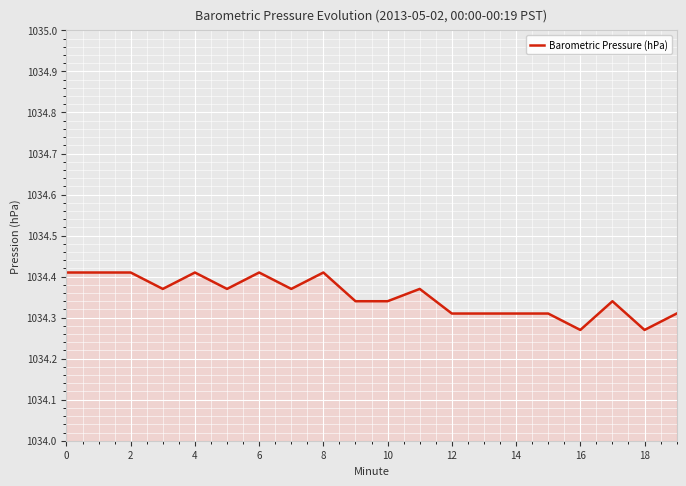

What is the ratio of the value at 4 to the value at 8?

1.0